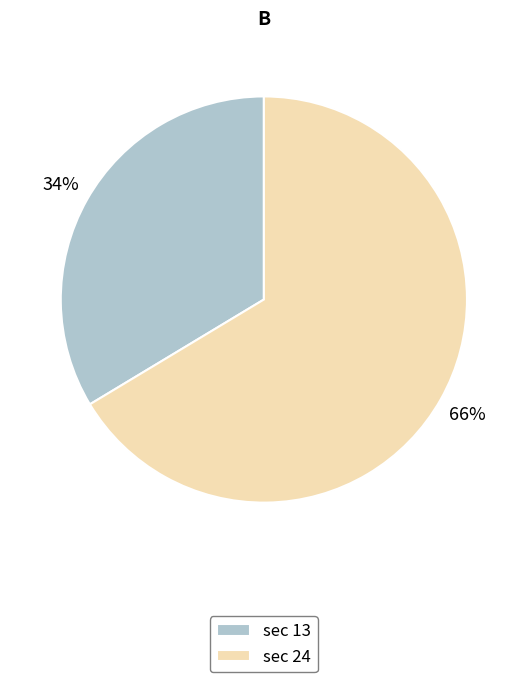

Is there a majority slice in this chart?

Yes